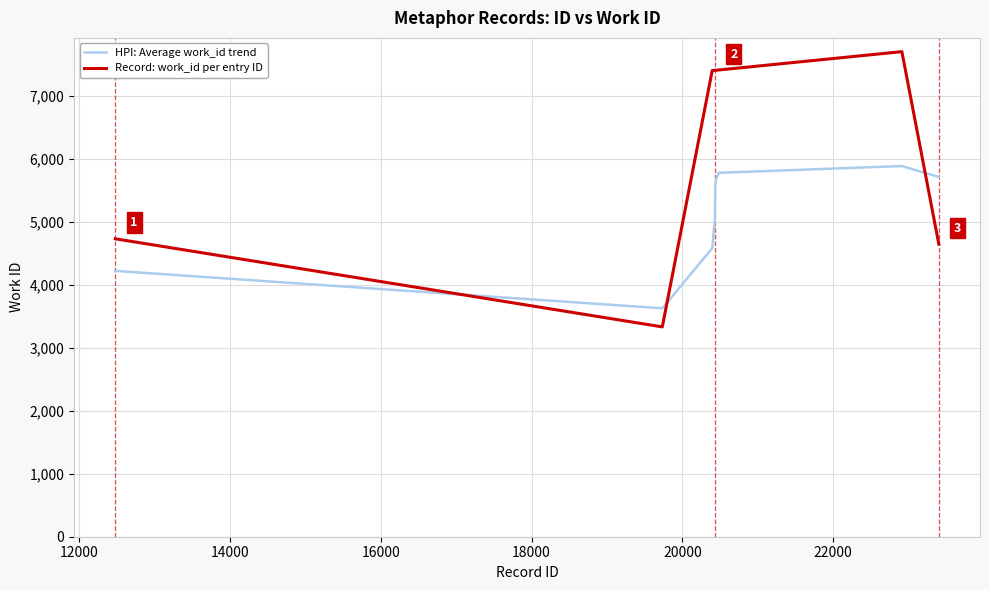

Rank the series by their average value, from highest to lowest.

Record: work_id per entry ID, HPI: Average work_id trend